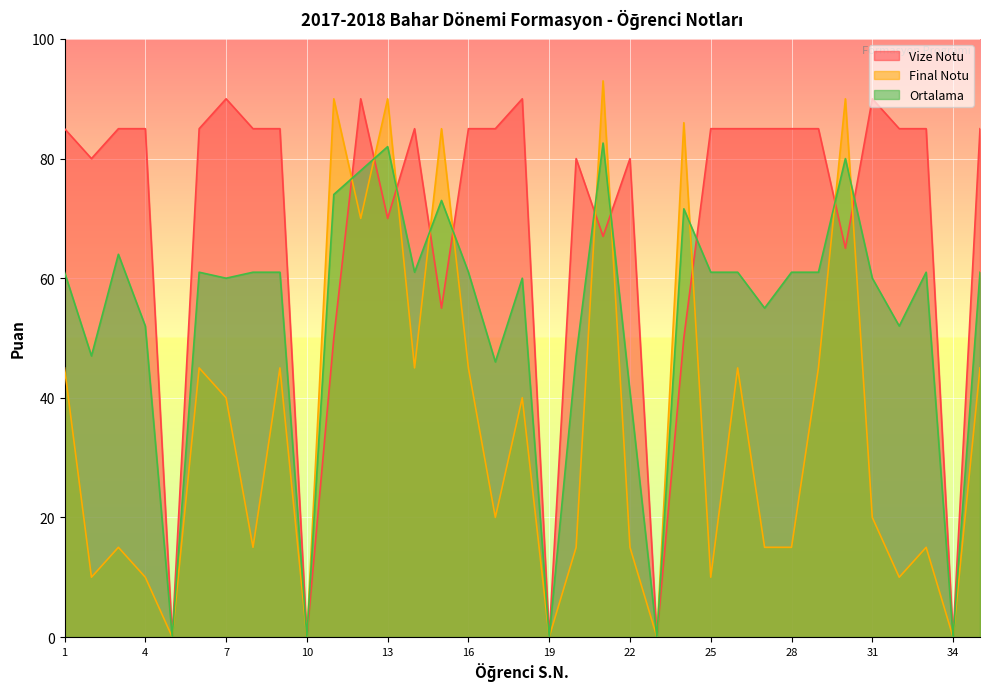

Is the value of Final Notu at 30 greater than the value of Vize Notu at 6?

Yes